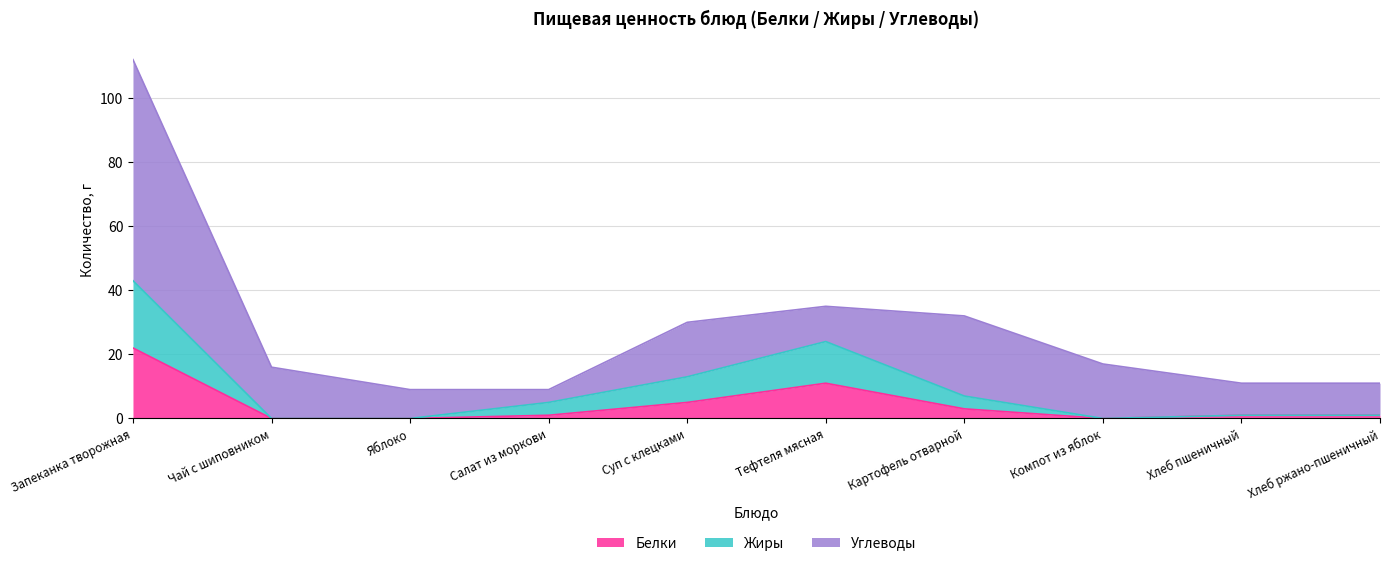

What is the total value across all series at Картофель отварной?

32